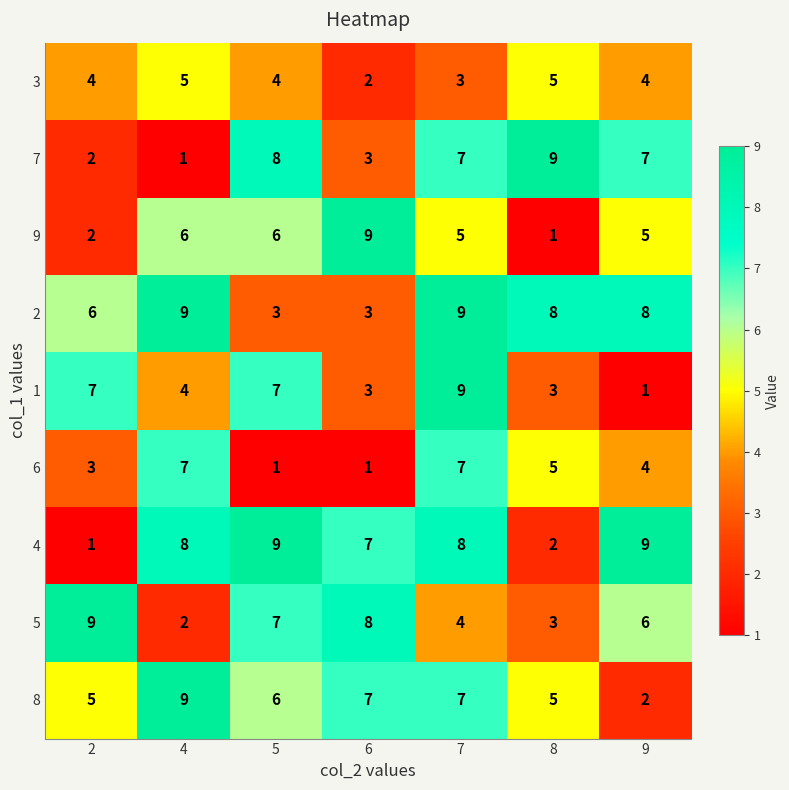

At how many categories does at least one series exceed 8?

7